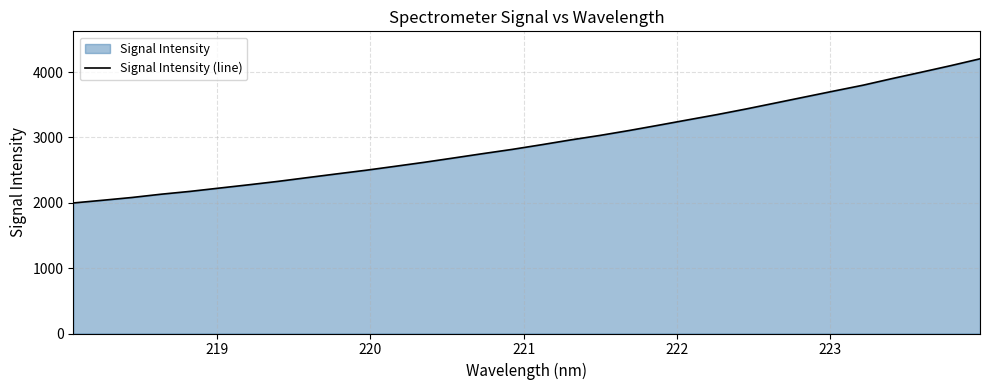

What is the minimum value shown in the chart?

1997.6